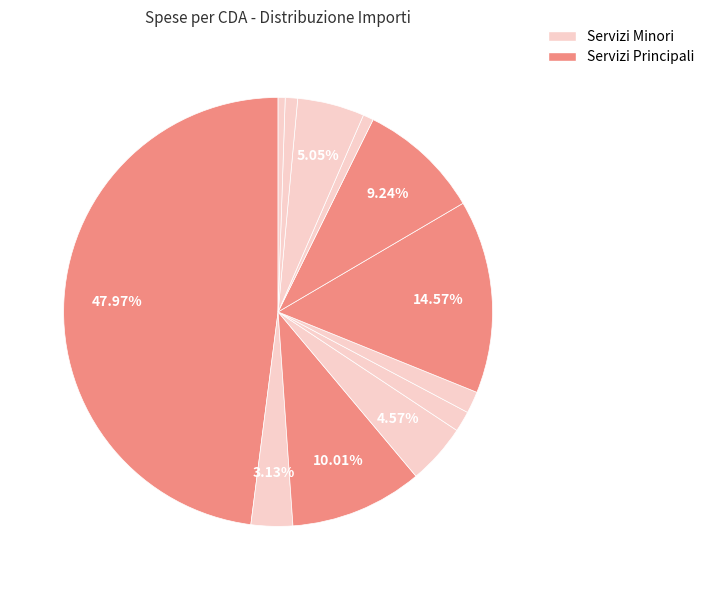

How many slices are in this pie chart?

12